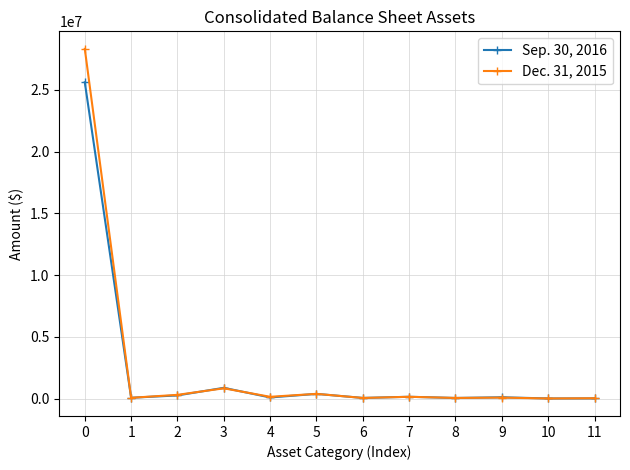

At which category does Sep. 30, 2016 reach its first local peak?

3